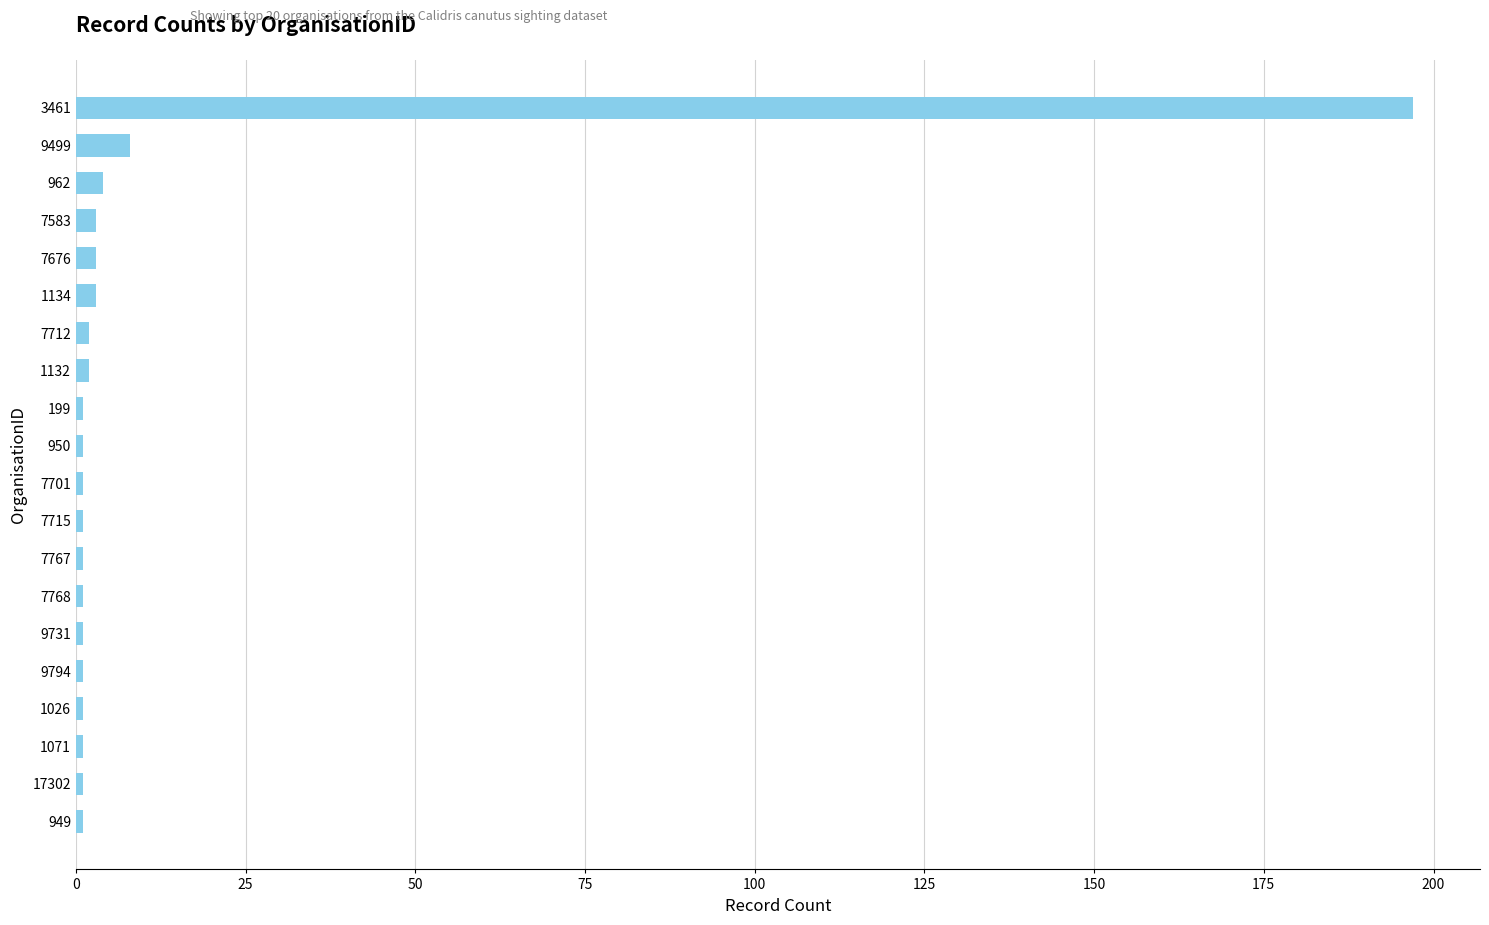

Which category has the highest value across all series?

3461